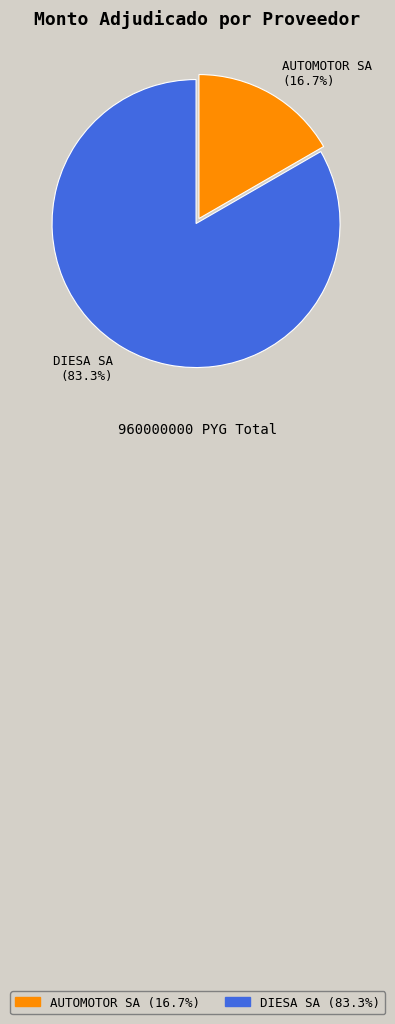

How many slices are in this pie chart?

2